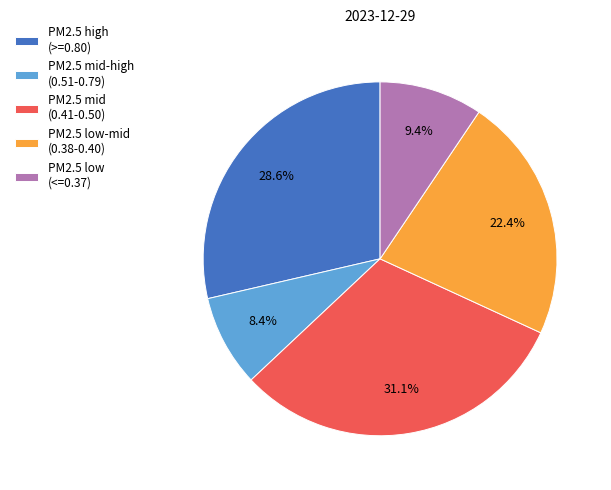

Is there any slice that represents more than half of the pie?

No